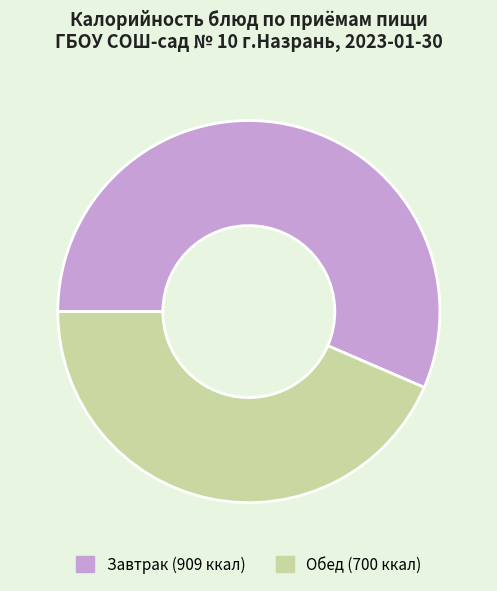

Does any single category account for the majority?

Yes